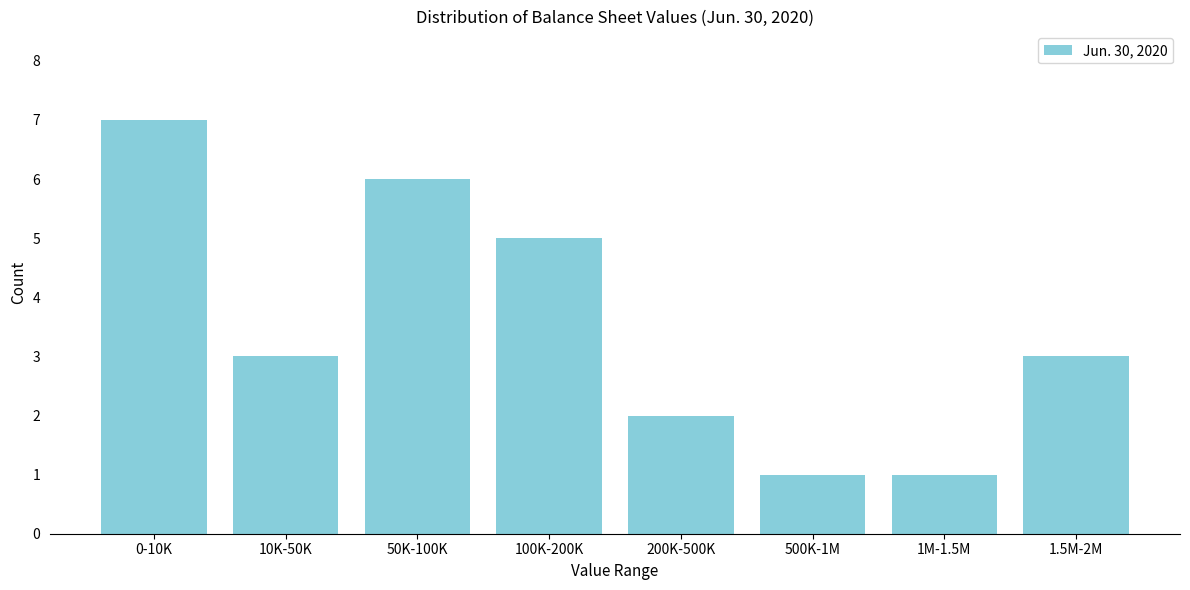

Reading left to right, transcribe all the data shown in this chart.

7	3	6	5	2	1	1	3